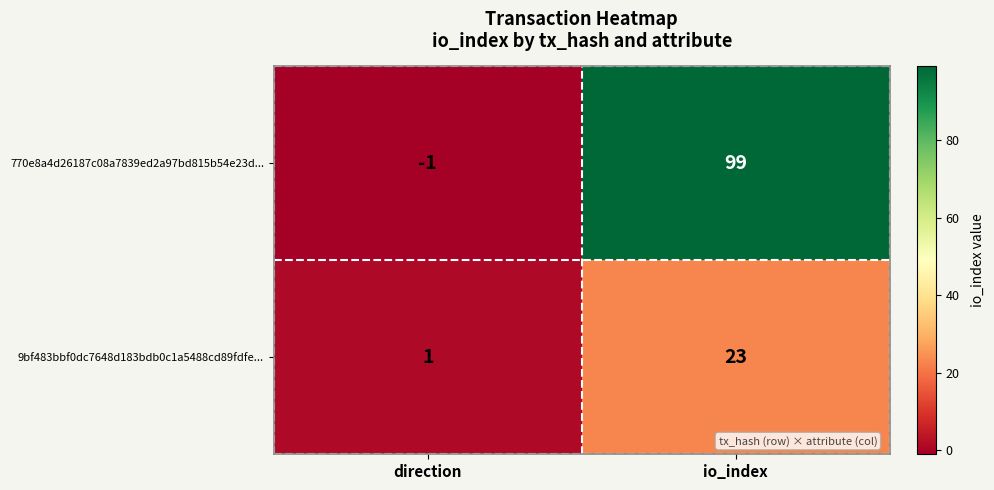

Which series has the largest total across all categories?

770e8a4d26187c08a7839ed2a97bd815b54e23d...